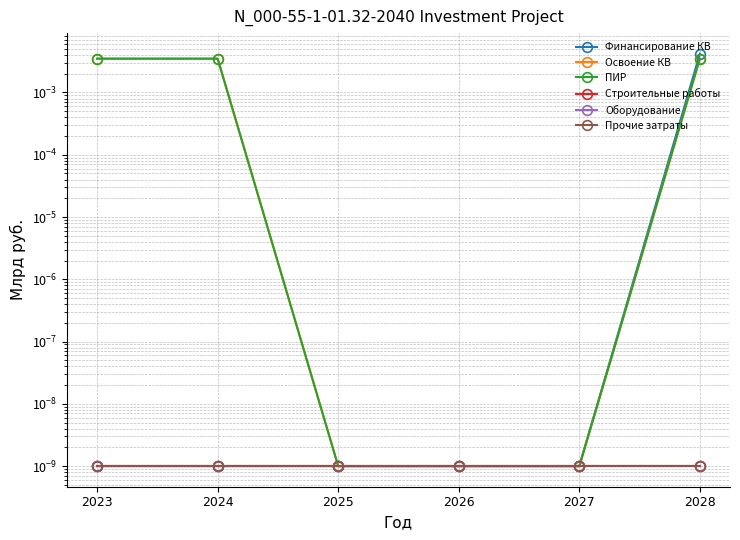

Which series has the widest spread of values?

Финансирование КВ